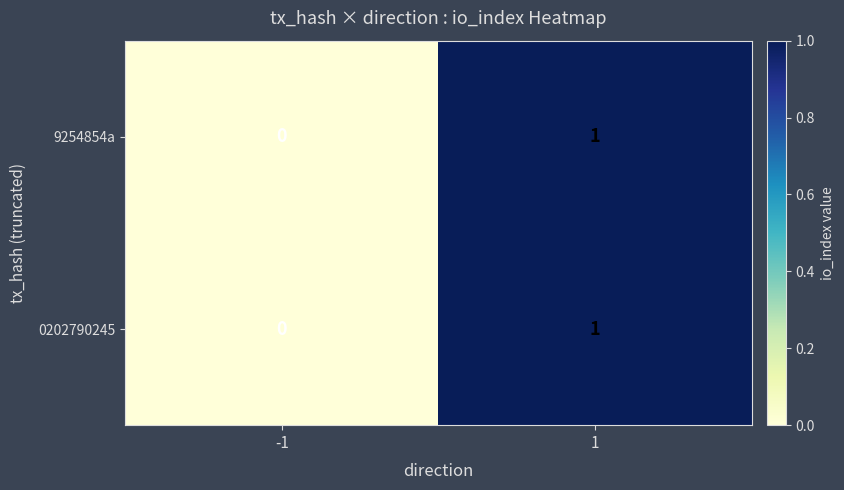

Count the number of data series in this chart.

2